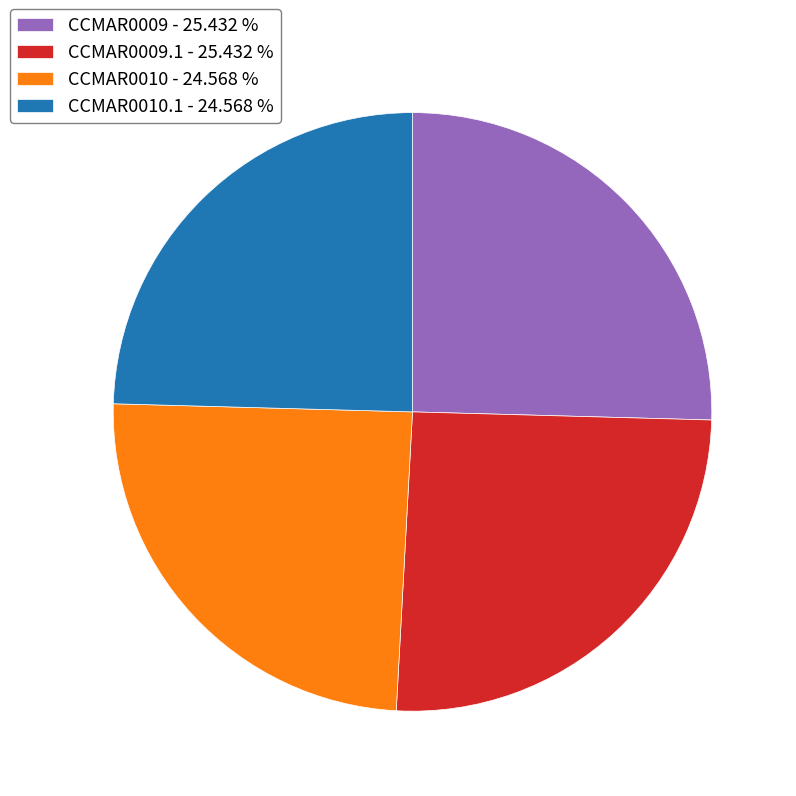

Between CCMAR0010 - 24.568 % and CCMAR0009 - 25.432 %, which is larger?

CCMAR0009 - 25.432 %